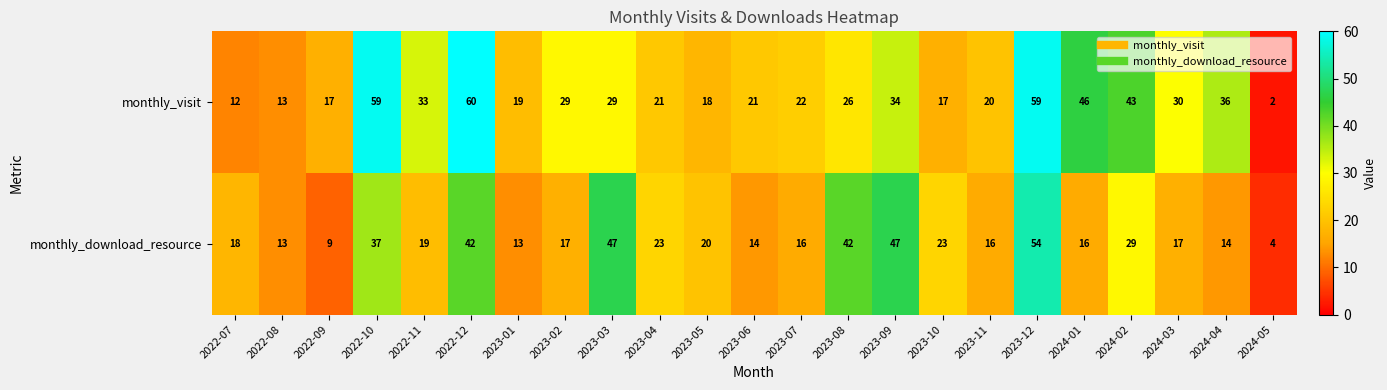

What is the difference between the maximum and minimum values in the monthly_download_resource series?

50